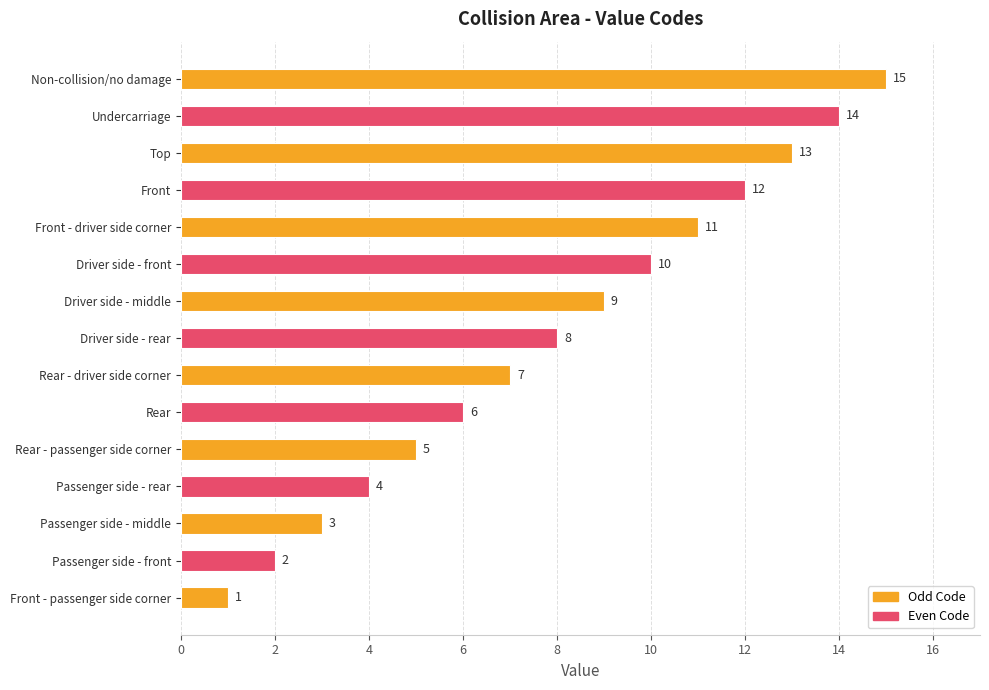

Count the number of data series in this chart.

1